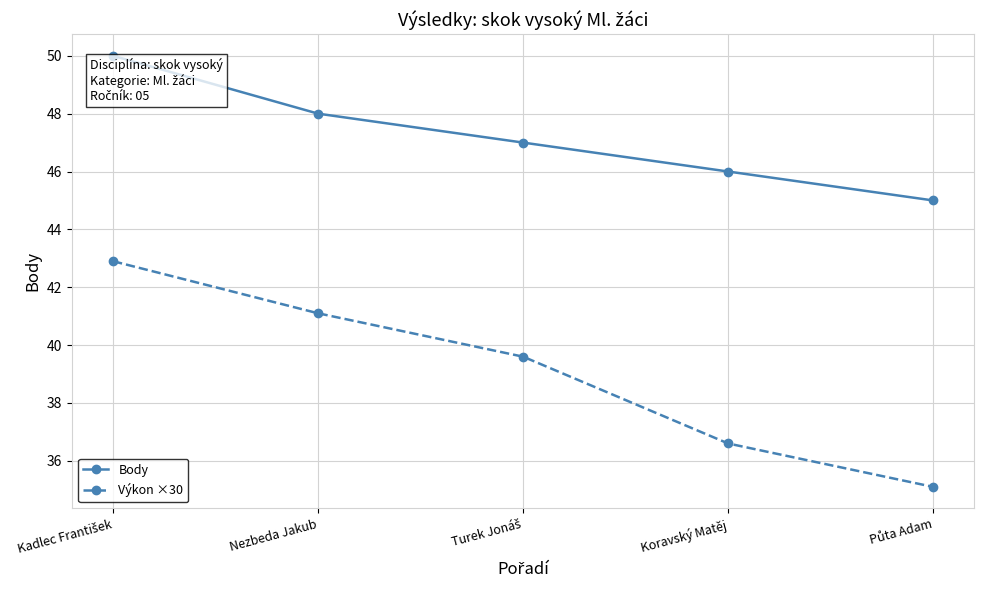

What is the maximum value for Body?

50.0